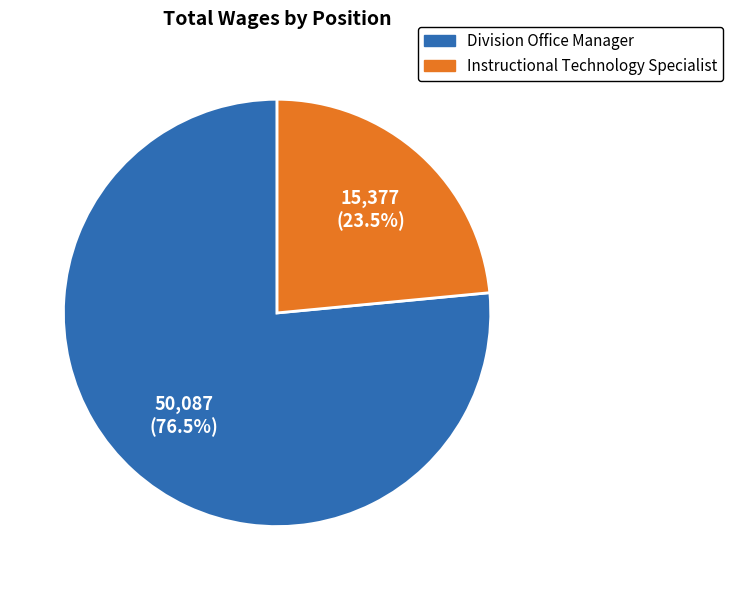

Count the number of slices in the pie.

2